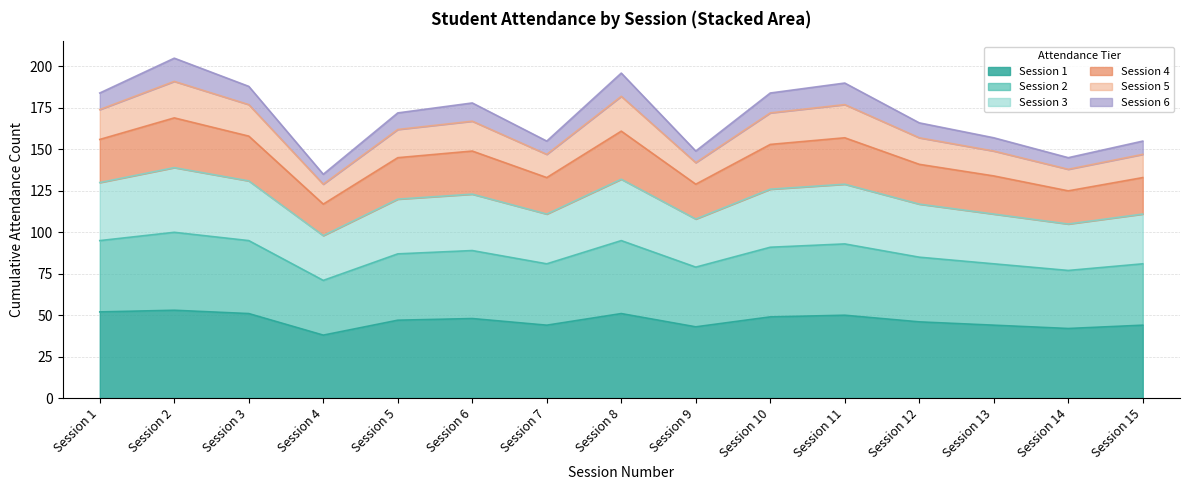

What is the highest value of the Session 1 series?

53